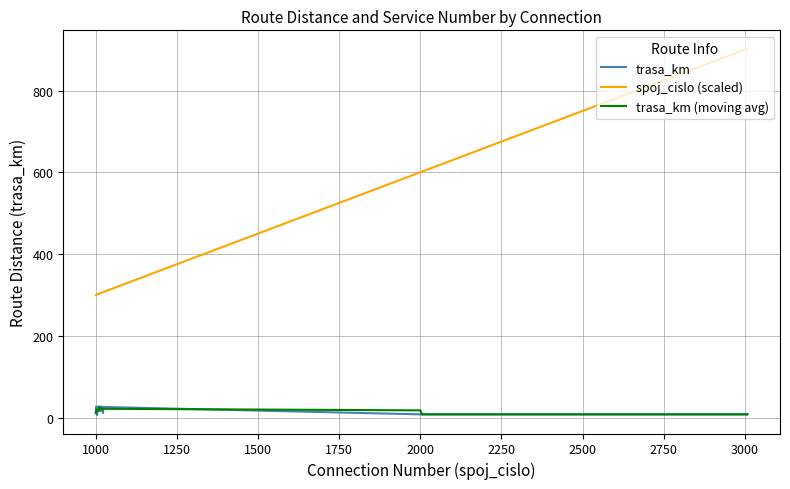

True or false: trasa_km (moving avg) and spoj_cislo (scaled) cross at least once.

False